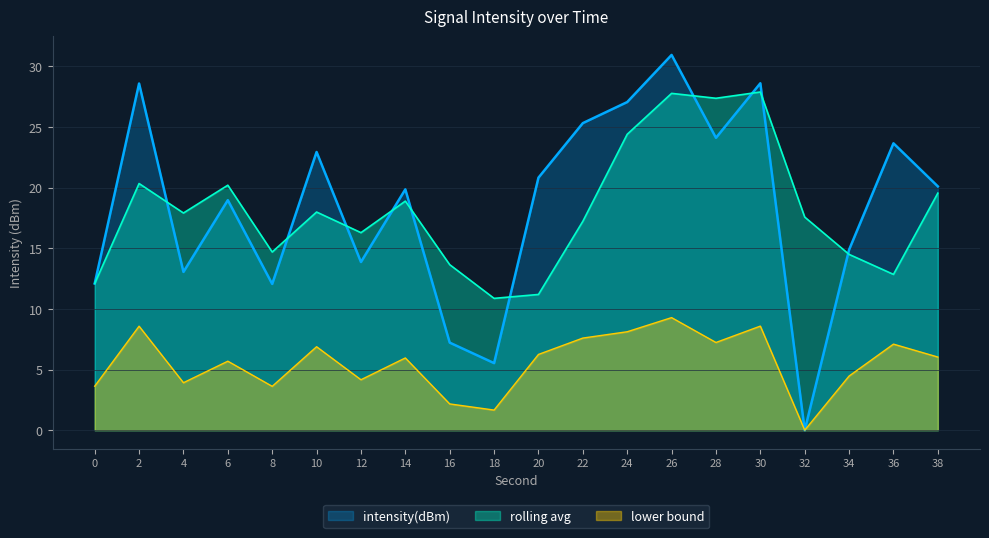

True or false: the data shows 5.3 at 14.

False